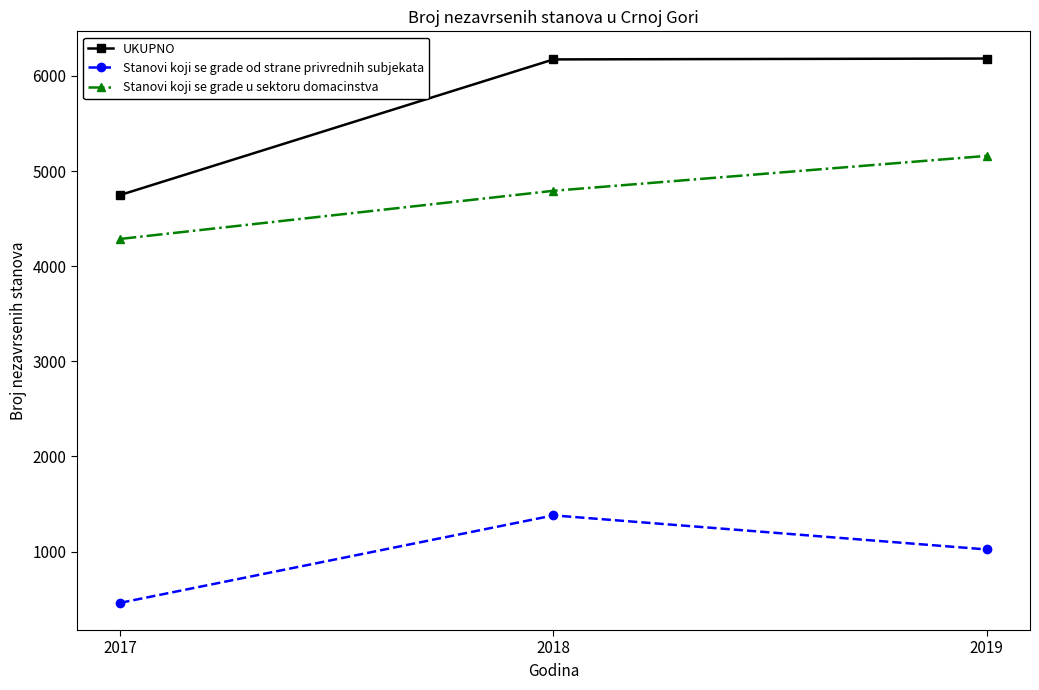

What are all the series names shown in the legend?

UKUPNO, Stanovi koji se grade od strane privrednih subjekata, Stanovi koji se grade u sektoru domacinstva